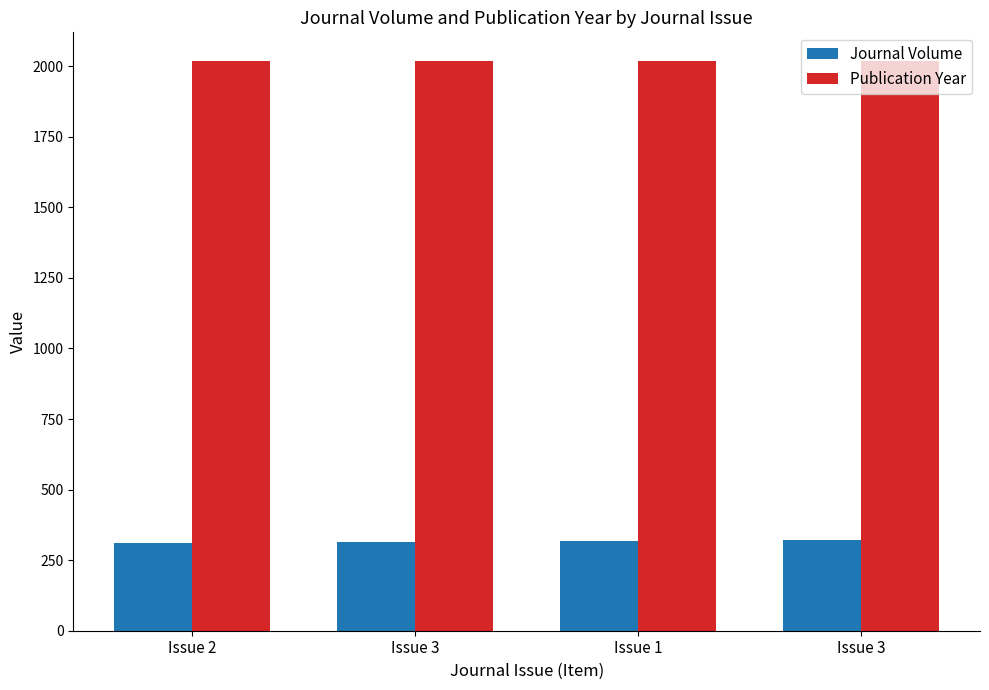

Is it true that Publication Year equals 3453 at Issue 1?

False